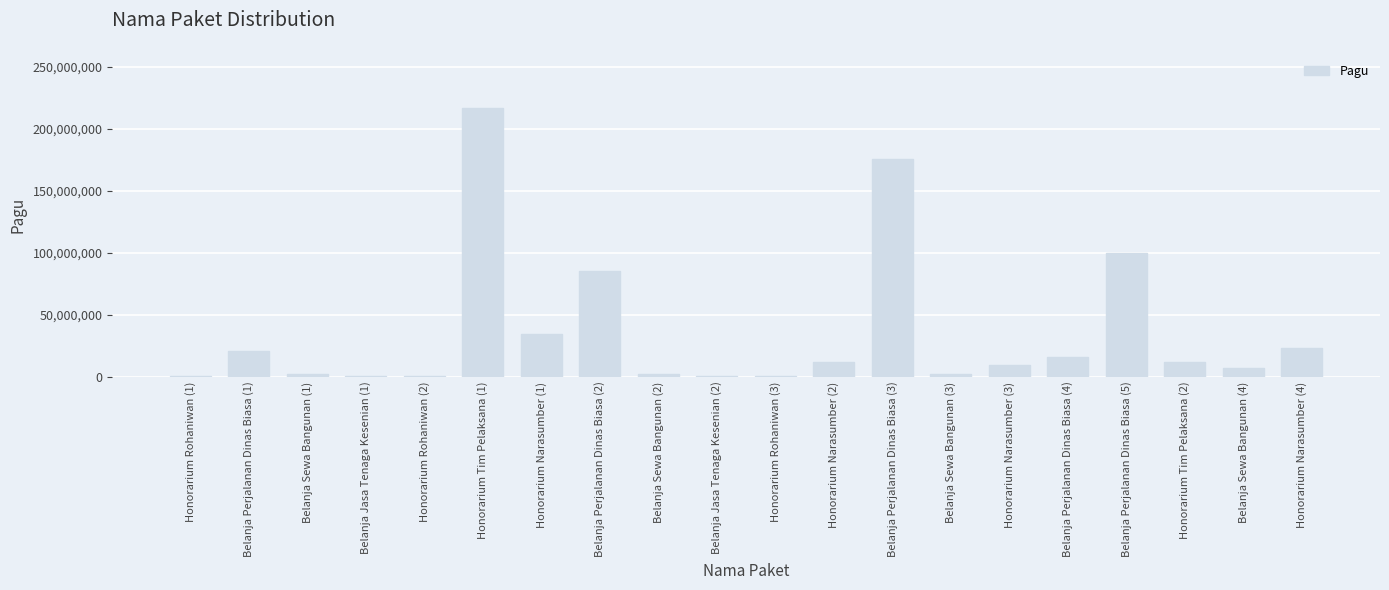

Which category has the highest value across all series?

Honorarium Tim Pelaksana (1)